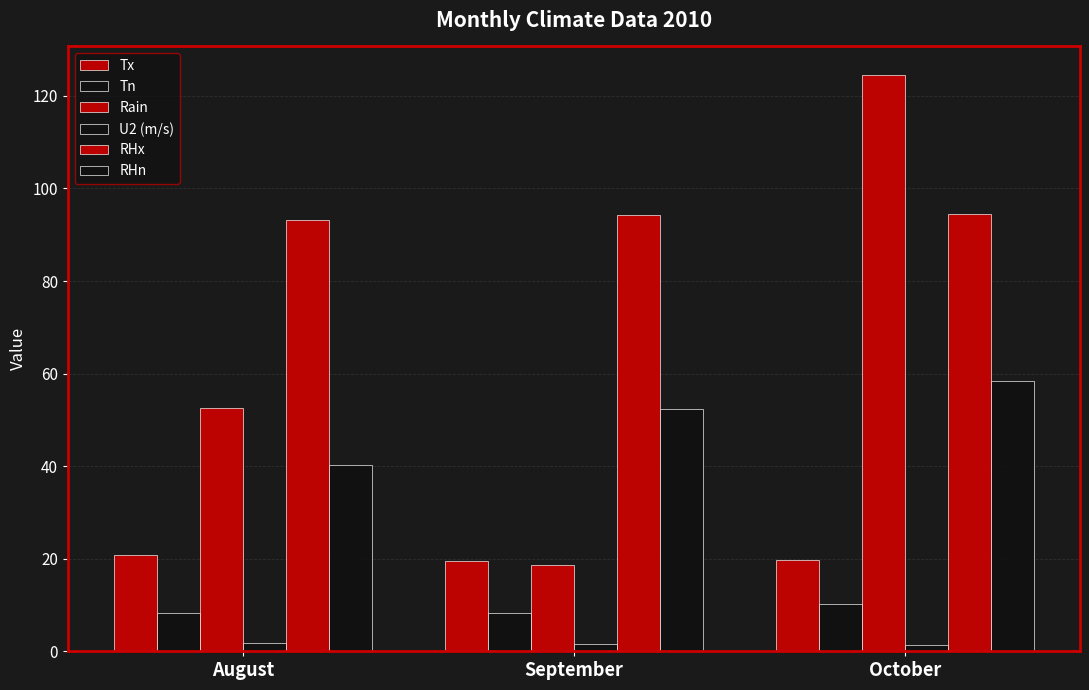

How many groups of bars are there?

3